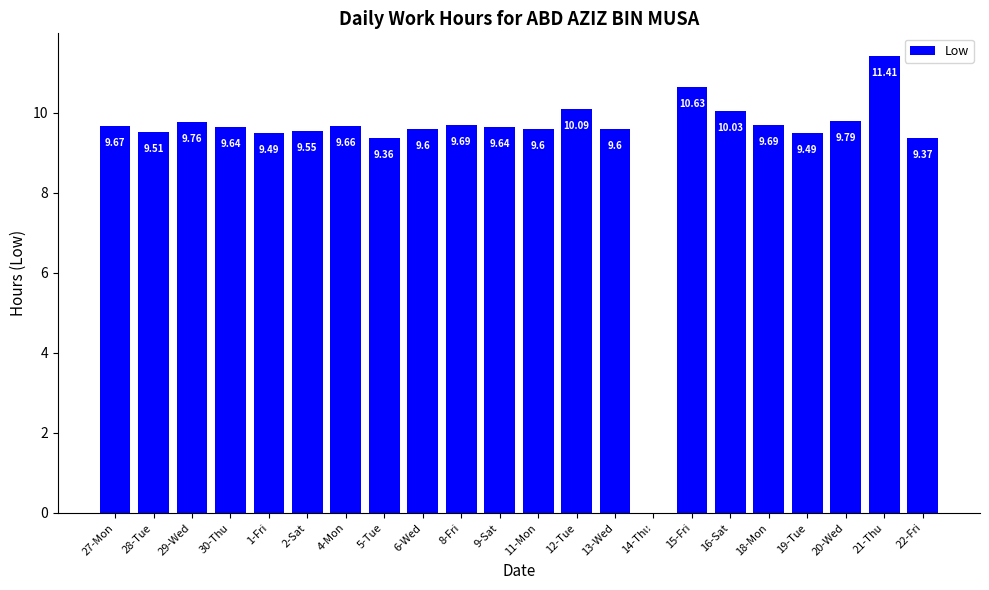

Count the number of data series in this chart.

1